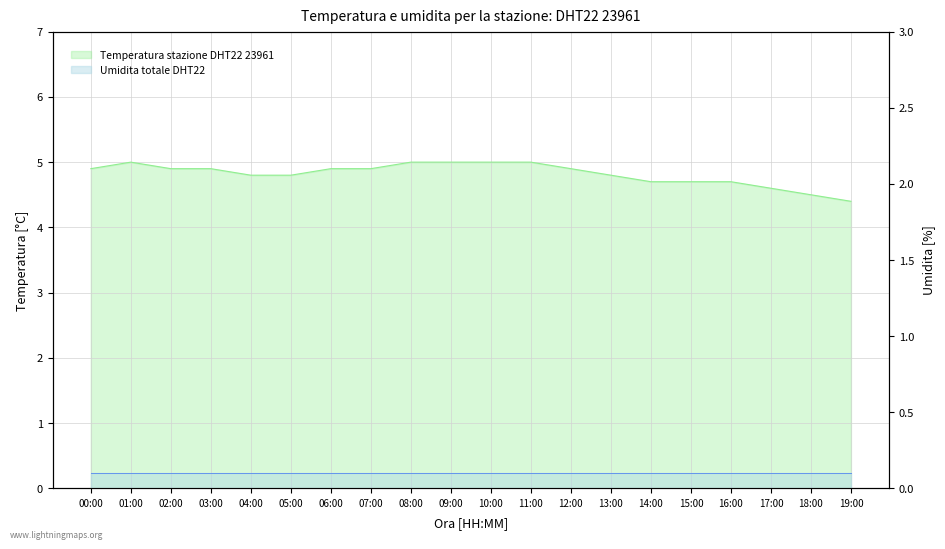

How many points are higher than both their immediate neighbors (excluding endpoints)?

1